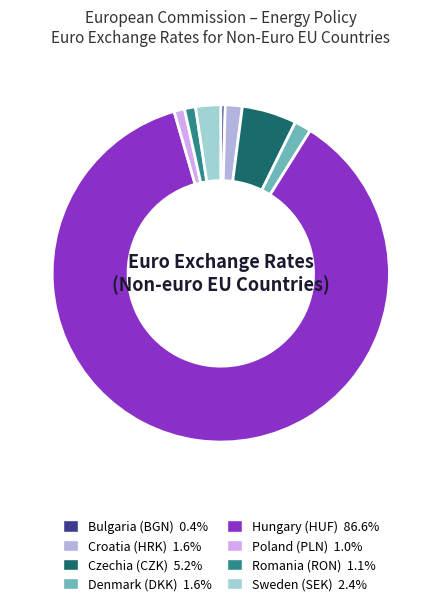

To the nearest percent, what is the combined percentage of Hungary (HUF) and Poland (PLN)?

88%